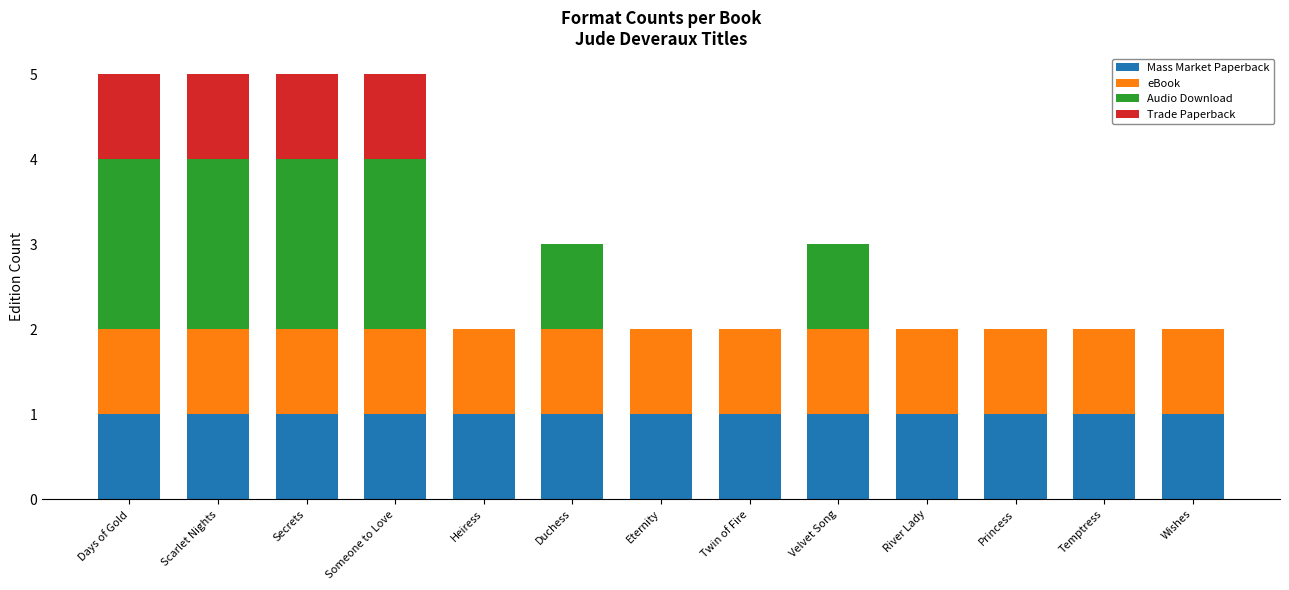

What is the total value across all series at Days of Gold?

5